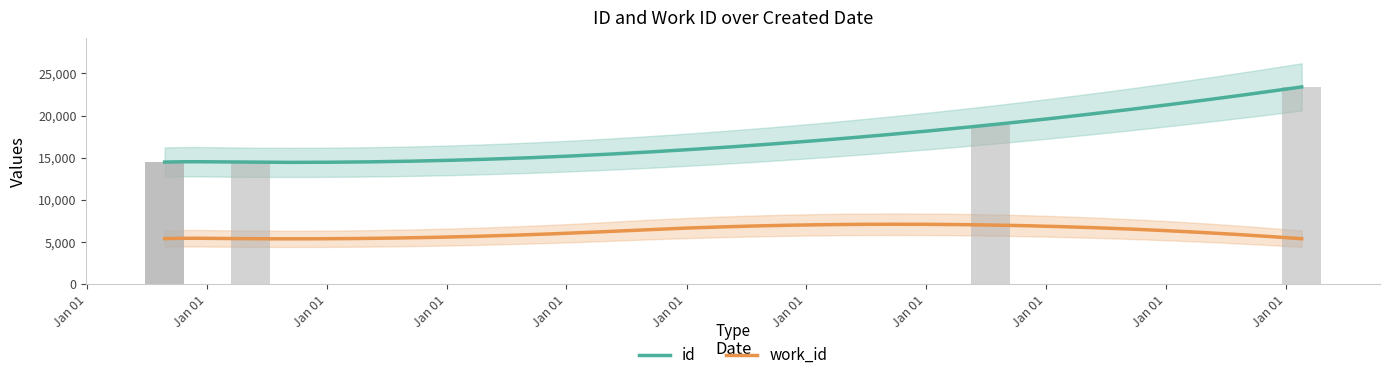

What is the maximum value shown in the chart?

23405